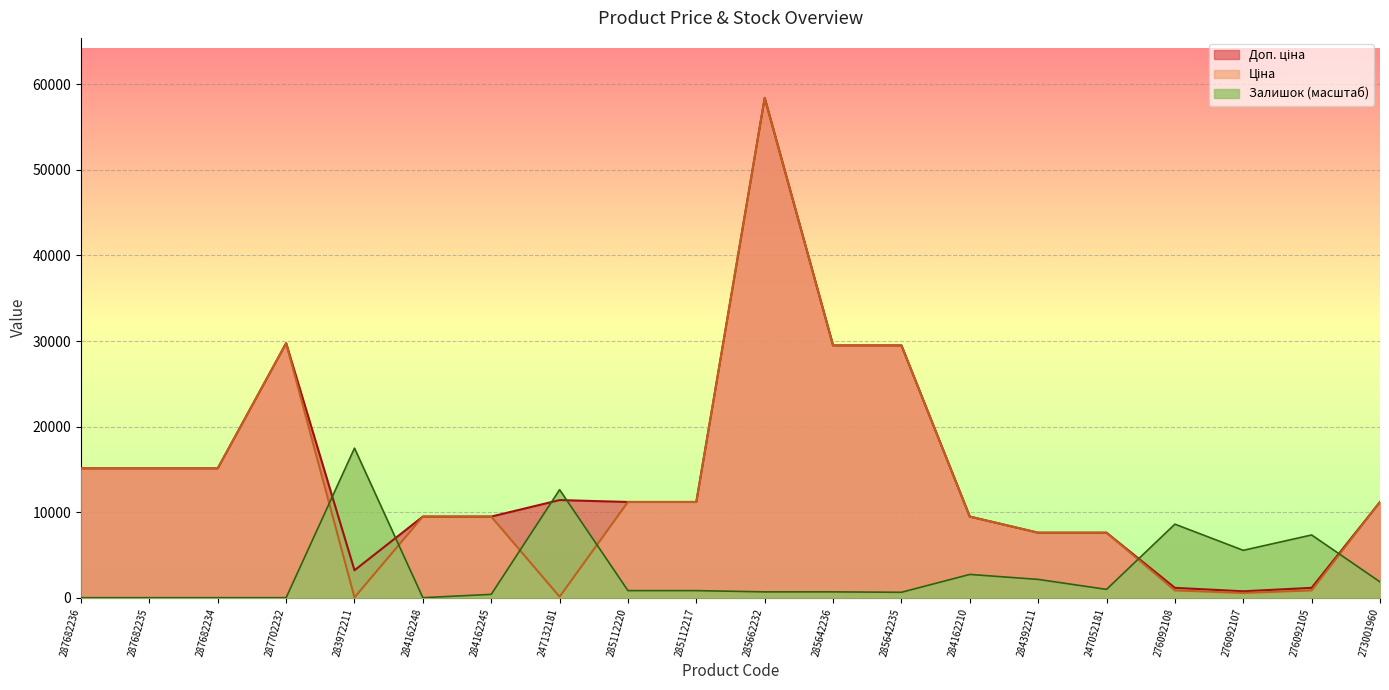

List the labels in order of Залишок value, smallest first.

287682236, 287682235, 287682234, 287702232, 284162248, 284162245, 285642235, 285662232, 285642236, 285112220, 285112217, 247052181, 273001960, 284392211, 284162210, 276092107, 276092105, 276092108, 247132181, 283972211